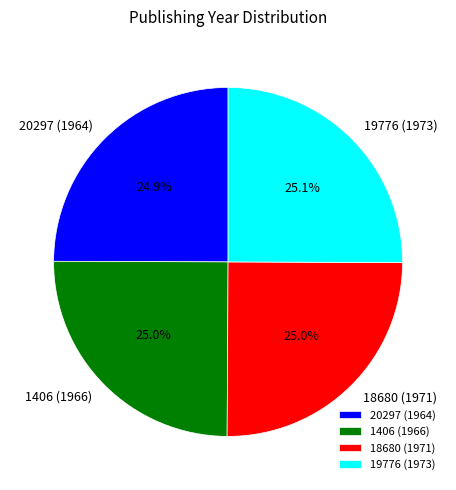

Approximately how many times larger is the value at 1406 (1966) compared to 20297 (1964)?

1.0